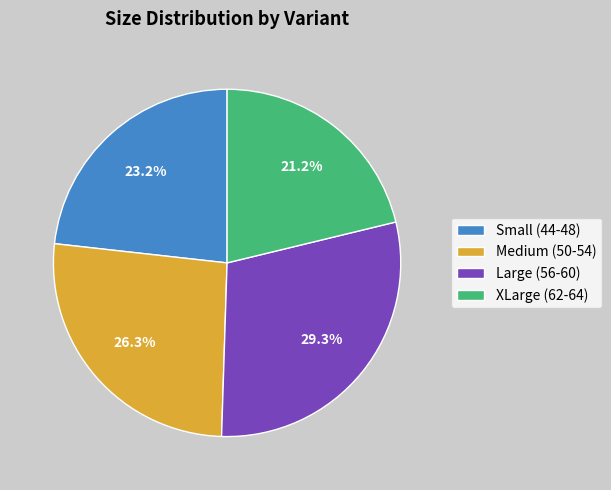

What is the ratio of the value at Medium (50-54) to the value at Large (56-60)?

0.9